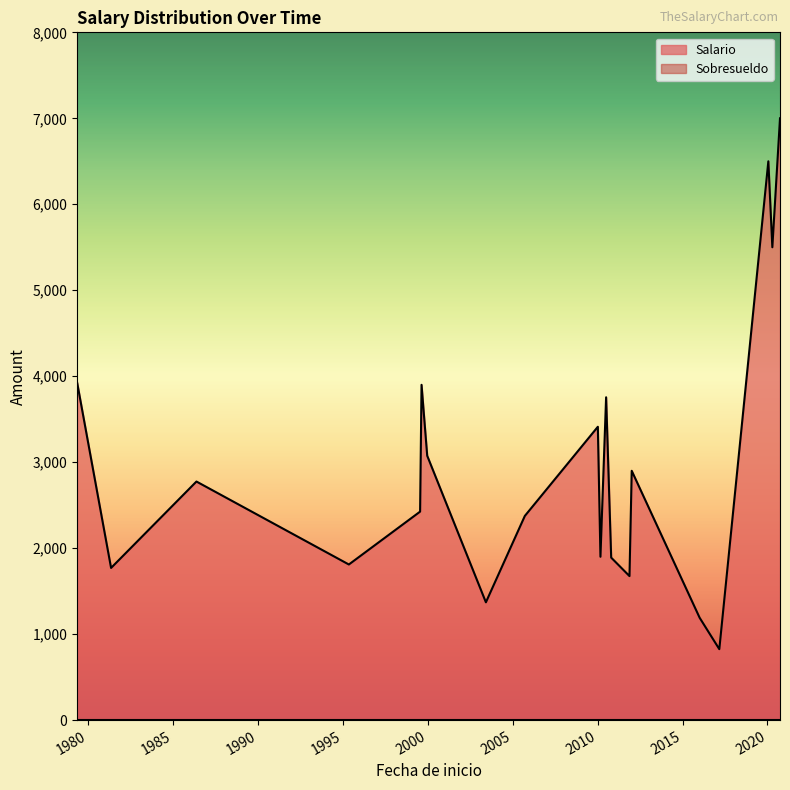

True or false: Salario has a value of 4749 at 1986-05-12.

False